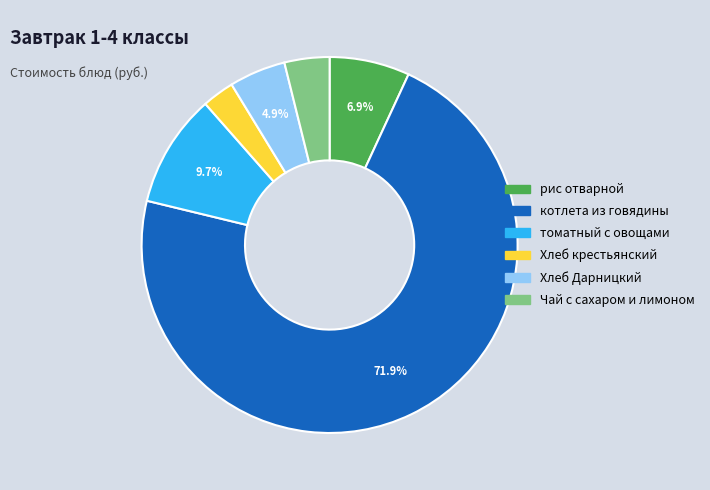

How much of the chart is everything except Хлеб Дарницкий?

95.1%